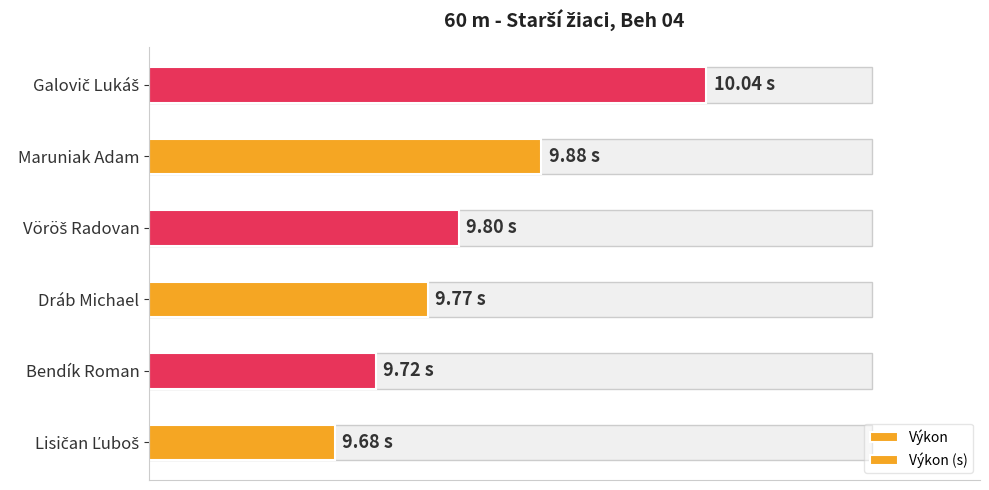

The value of Výkon at Vöröš Radovan is 57.6. True or false?

False